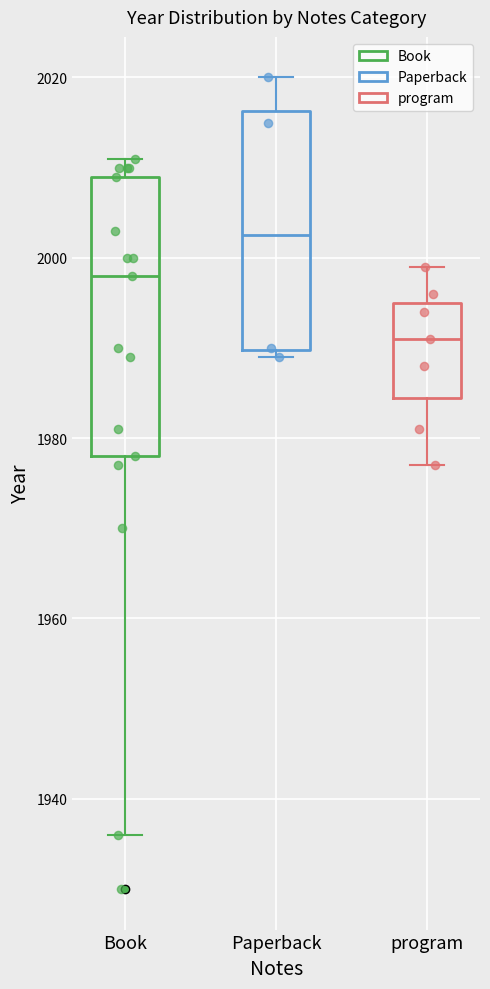

Which box has the lowest median line?

program